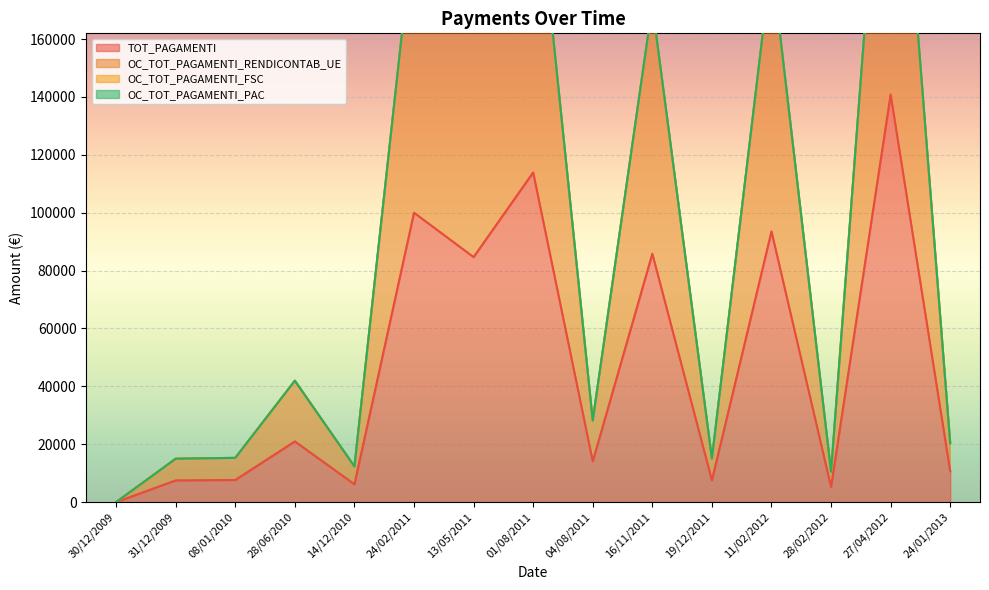

What is the total value across all series at 11/02/2012?

280617.1